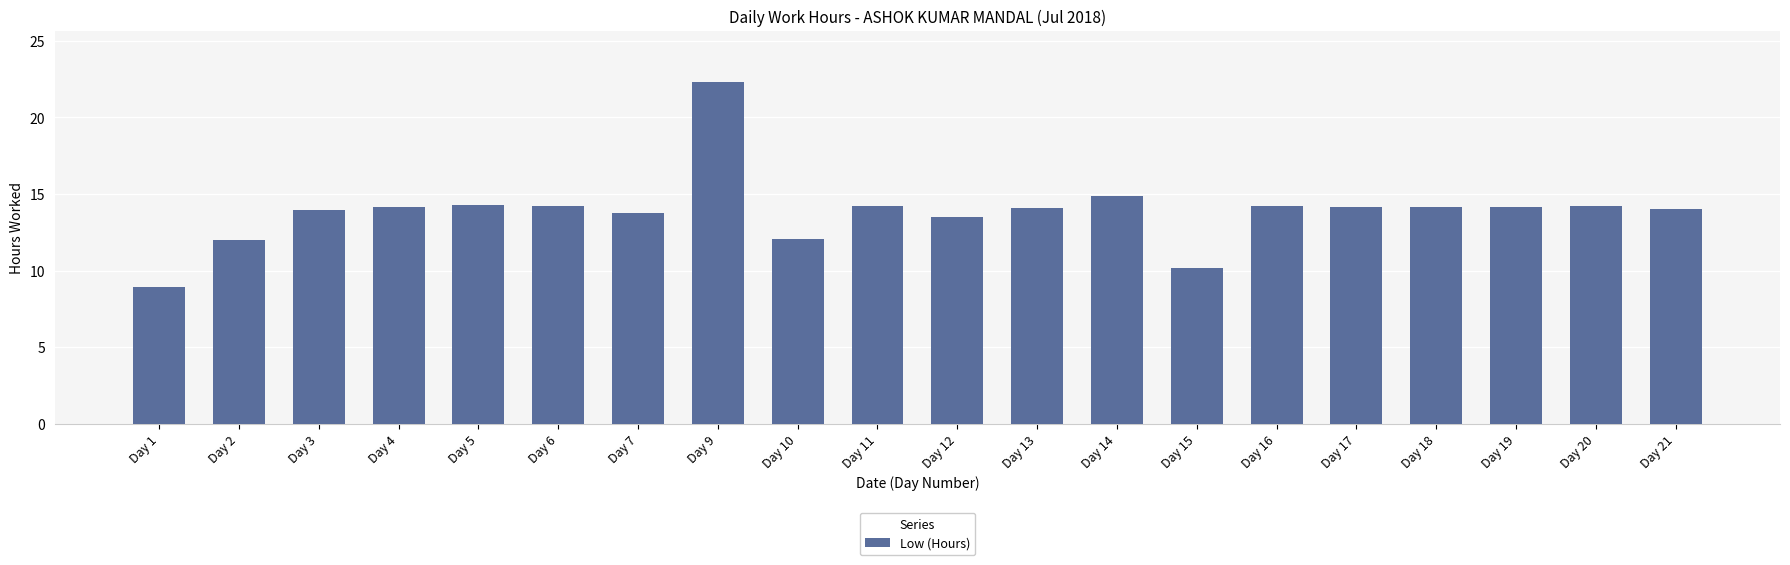

What is the difference between the values at Day 12 and Day 11?

0.7